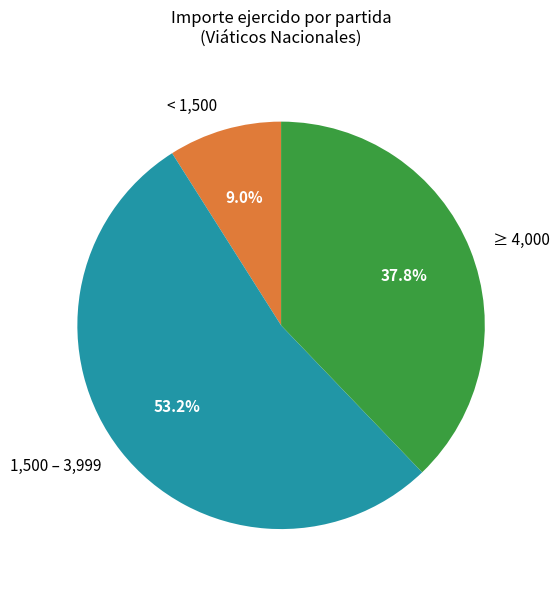

Rank the categories by value from lowest to highest.

< 1,500, ≥ 4,000, 1,500 – 3,999